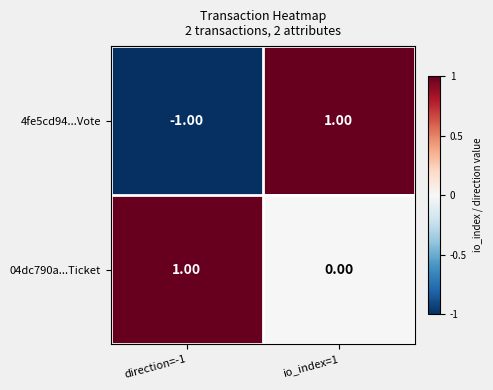

List the series in order of their overall mean, lowest first.

4fe5cd94...Vote, 04dc790a...Ticket